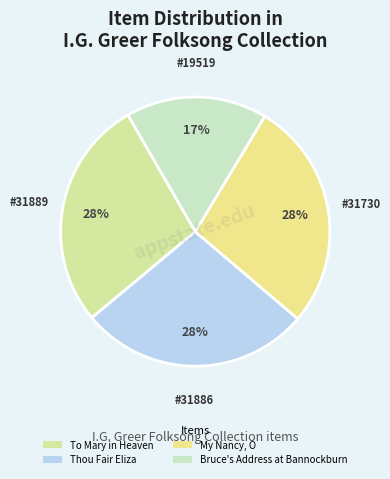

How many slices are in this pie chart?

4